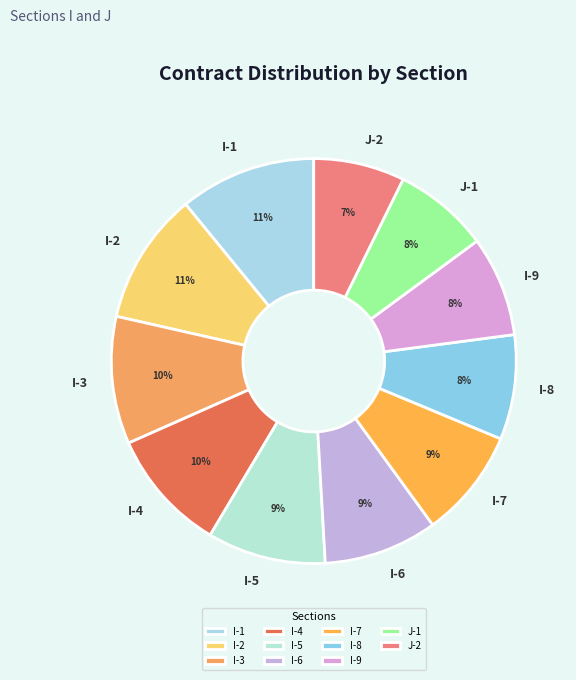

To the nearest percent, what is the average slice percentage?

9%